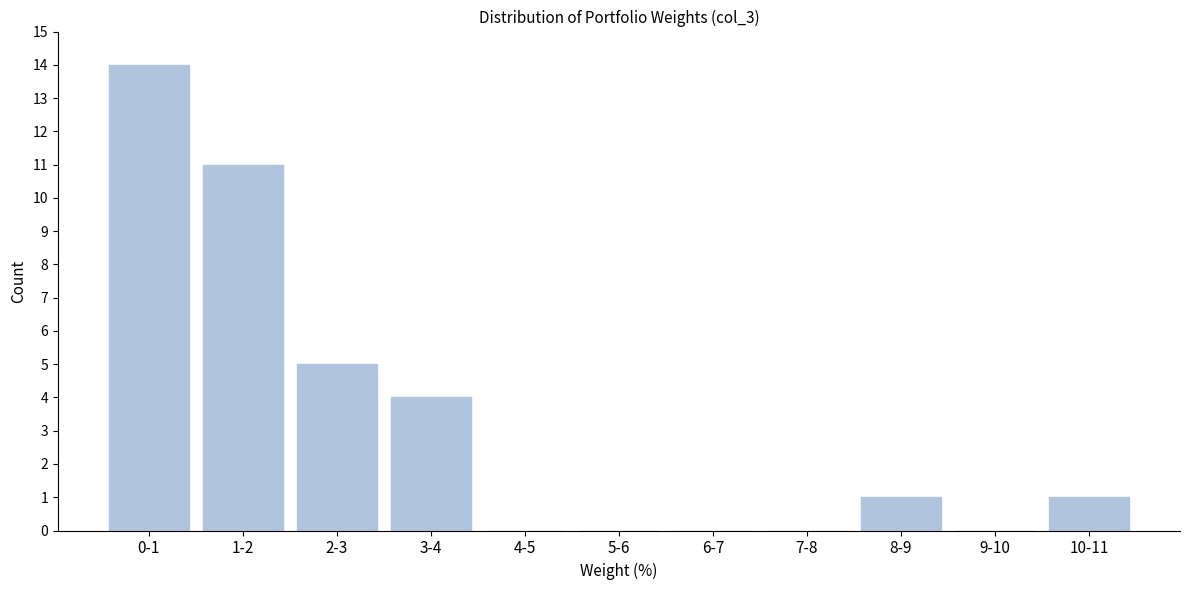

Reading left to right, extract all data points from this chart.

0-1=14	1-2=11	2-3=5	3-4=4	4-5=0	5-6=0	6-7=0	7-8=0	8-9=1	9-10=0	10-11=1